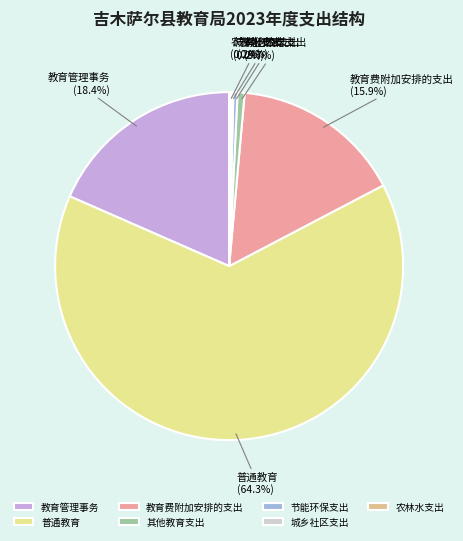

How much of the chart is everything except 其他教育支出?

99.3%